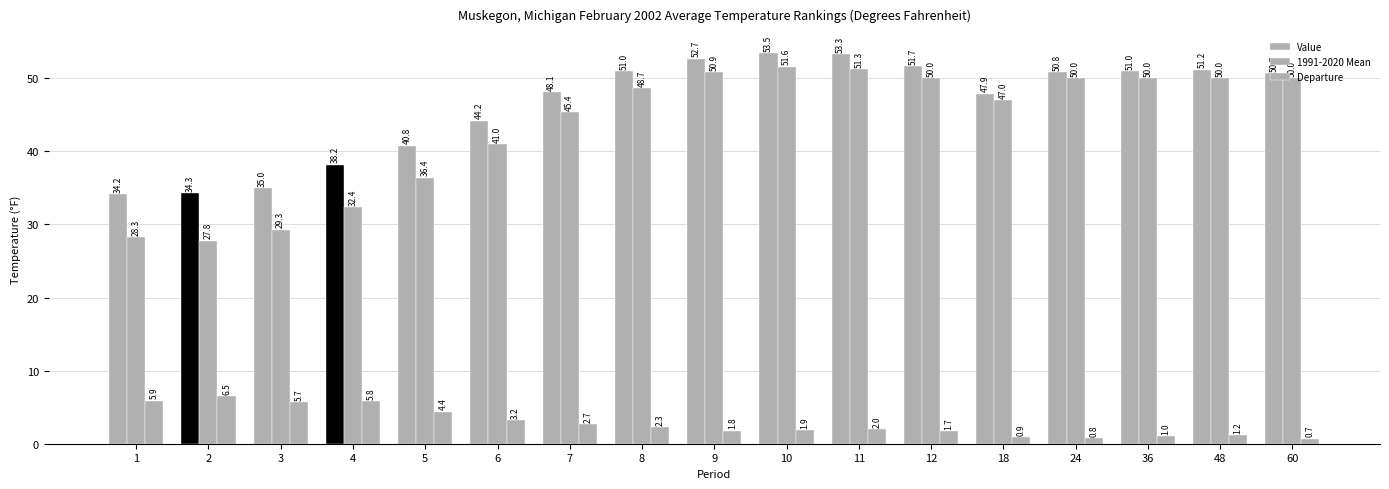

Which has a higher value, 10 or 4?

10